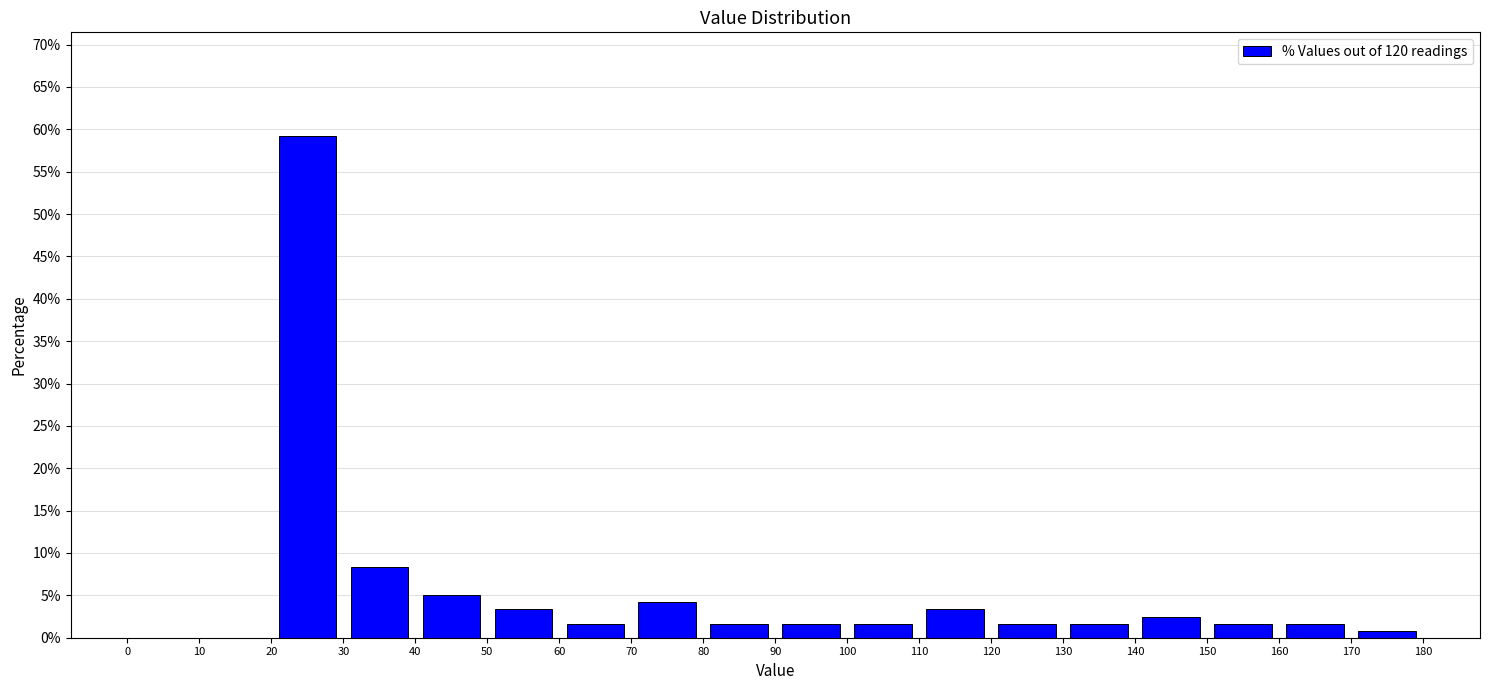

Which range on the x-axis has the tallest bar?

20 to 30